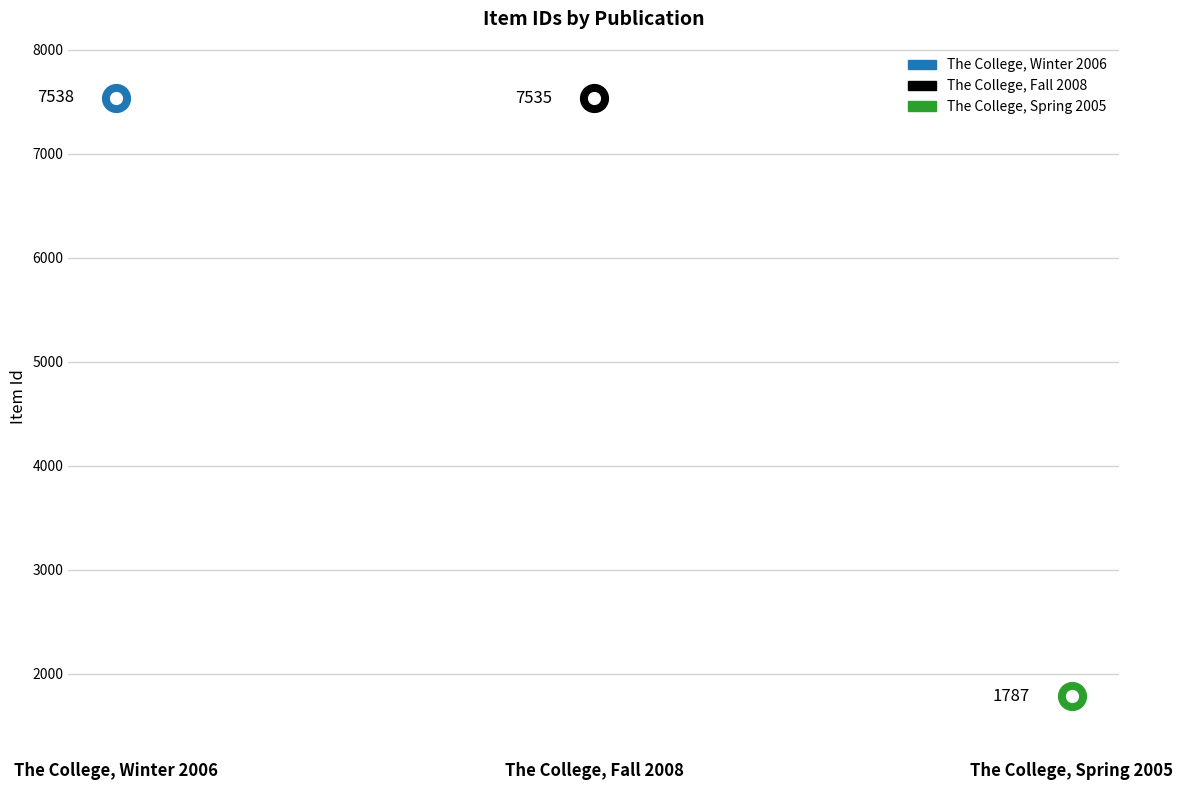

Between The College, Fall 2008 and The College, Winter 2006, which is larger?

The College, Winter 2006